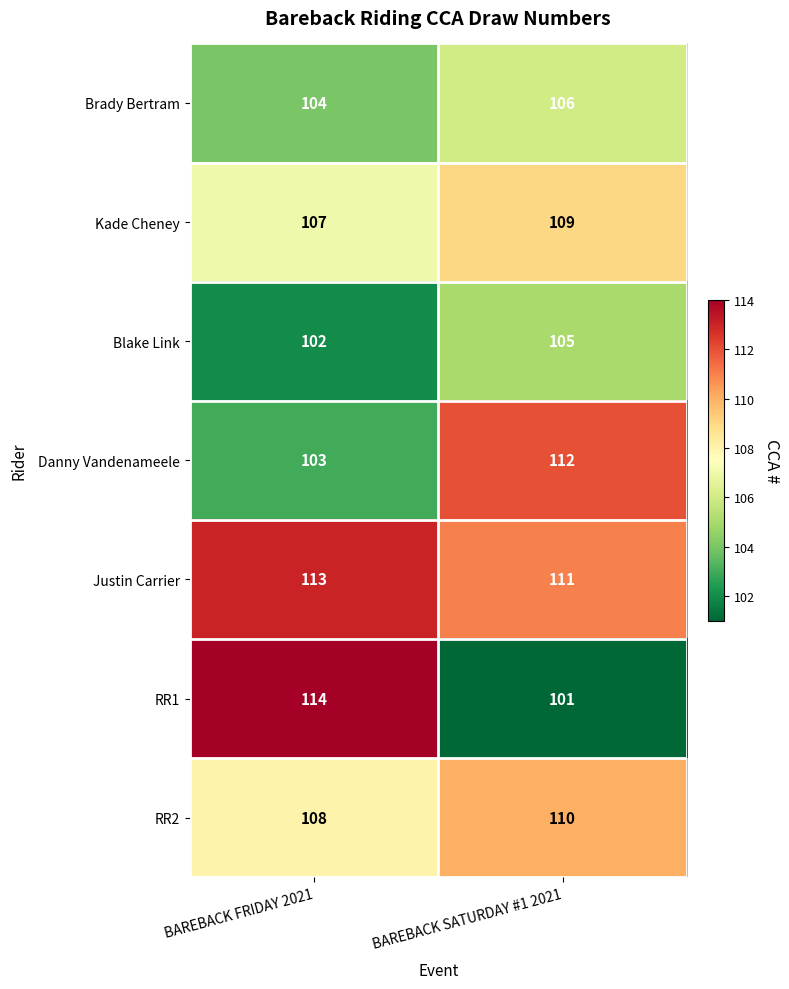

What is the sum of the RR2 values at BAREBACK SATURDAY #1 2021 and BAREBACK FRIDAY 2021?

218